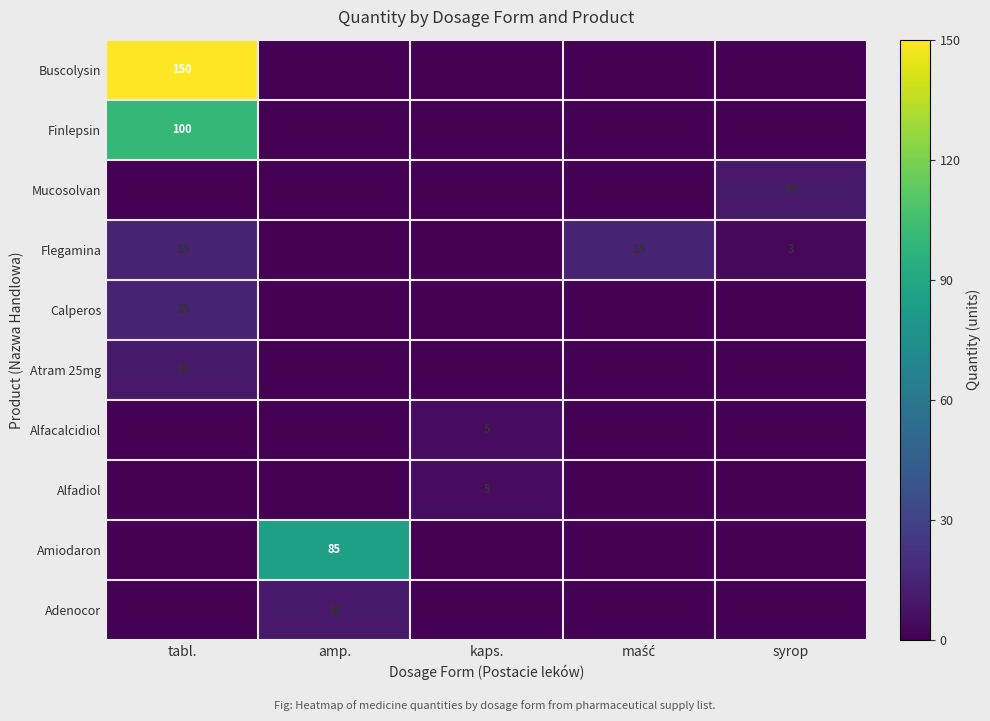

At which label does Mucosolvan reach its peak?

syrop